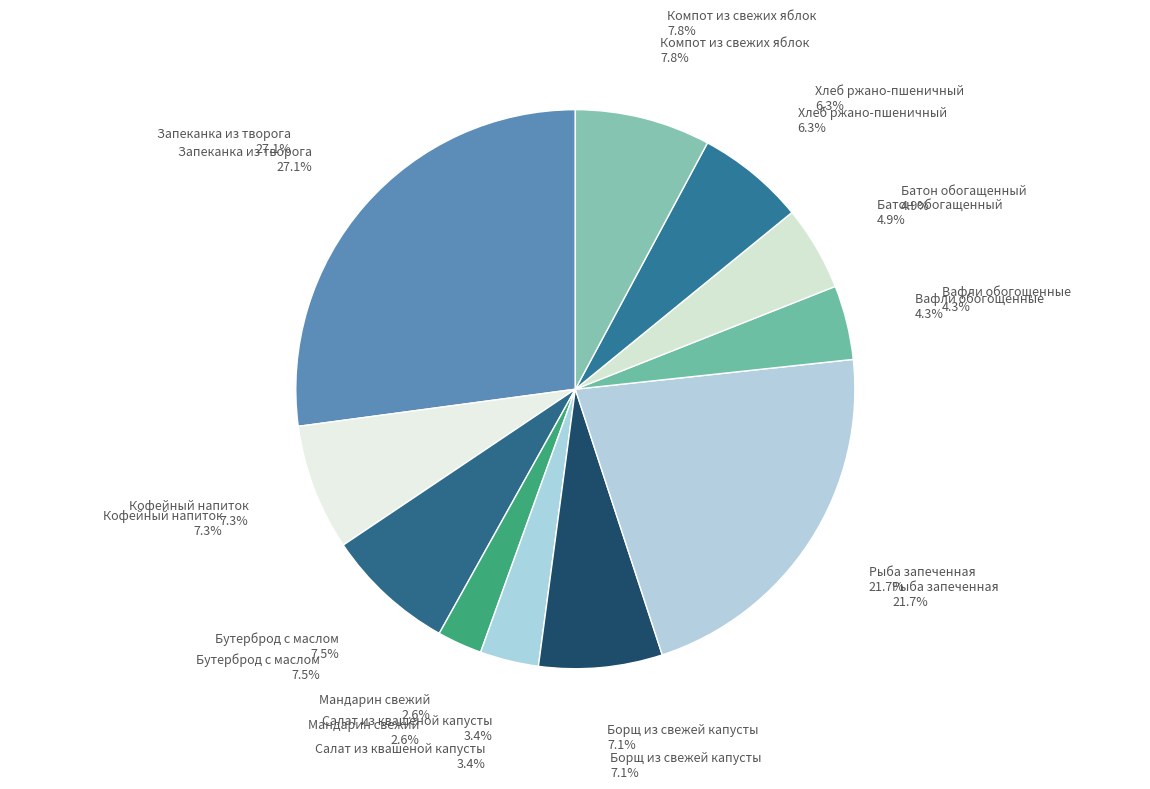

Is the sum of Салат из квашеной капусты and Запеканка из творога greater than half?

No